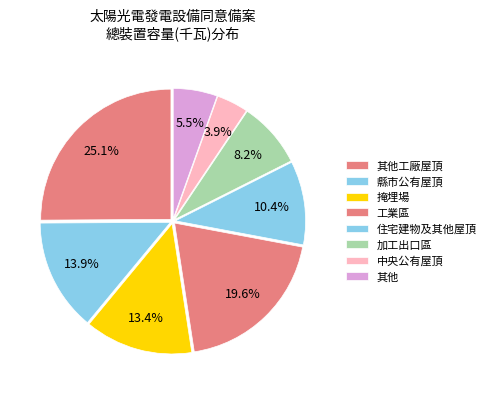

To the nearest percent, what is the average slice percentage?

12%